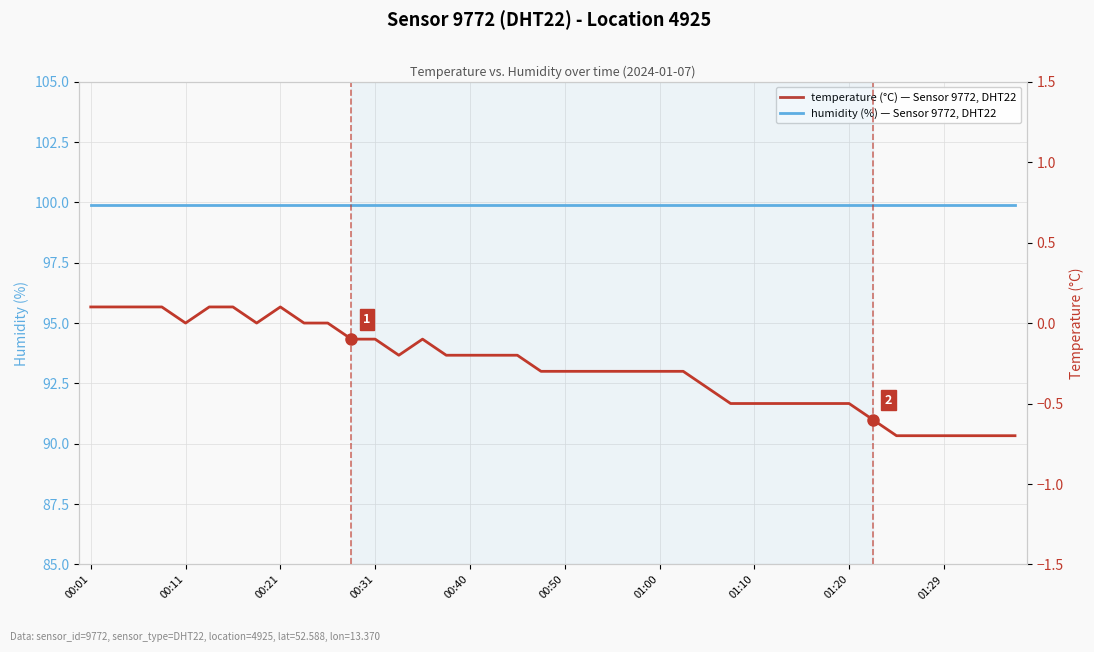

What is the average value of the temperature series?

-0.3